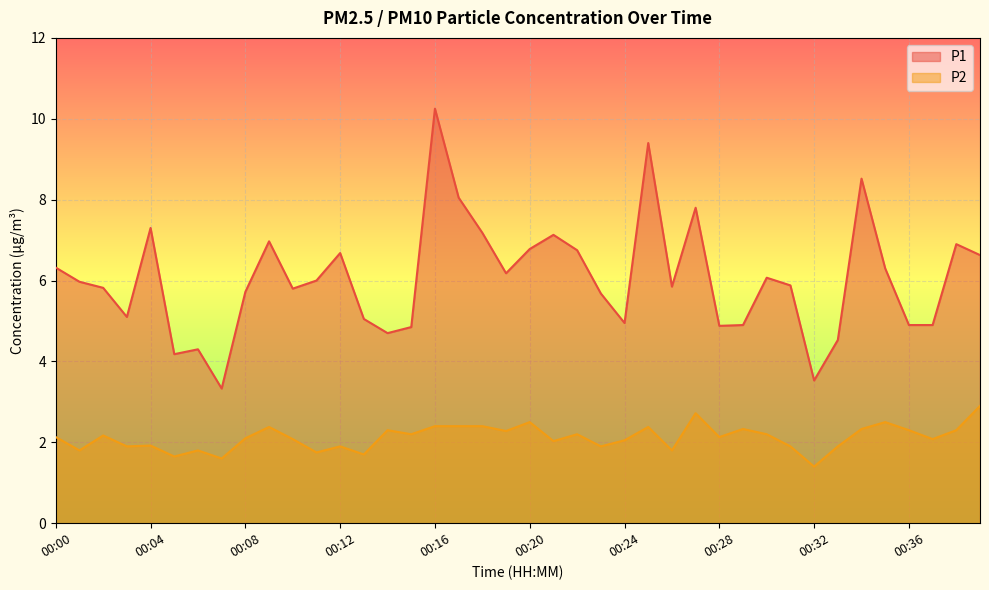

How many series are shown in this chart?

2